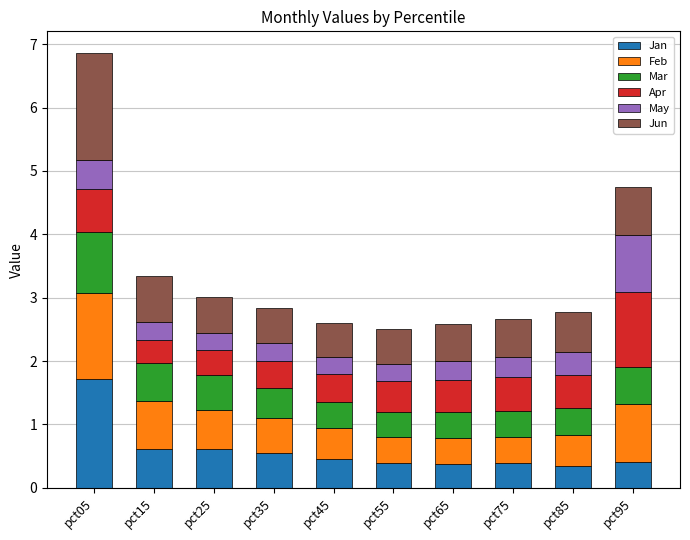

True or false: Jan has a value of 0.4 at pct65.

True